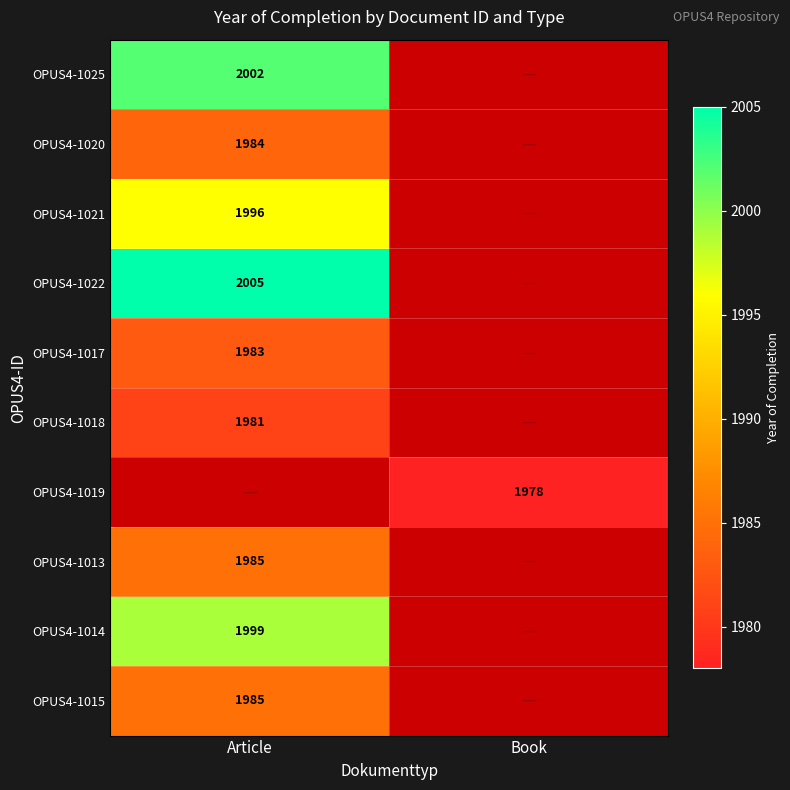

How many data points does each series have?

2